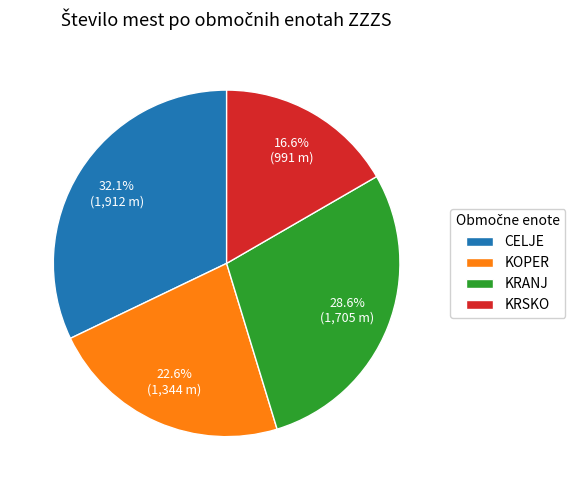

Which category has the smallest portion of the pie?

KRSKO